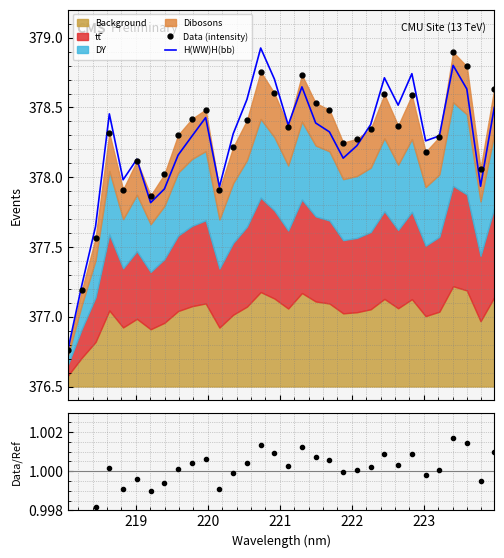

What is the greatest value displayed?

378.9